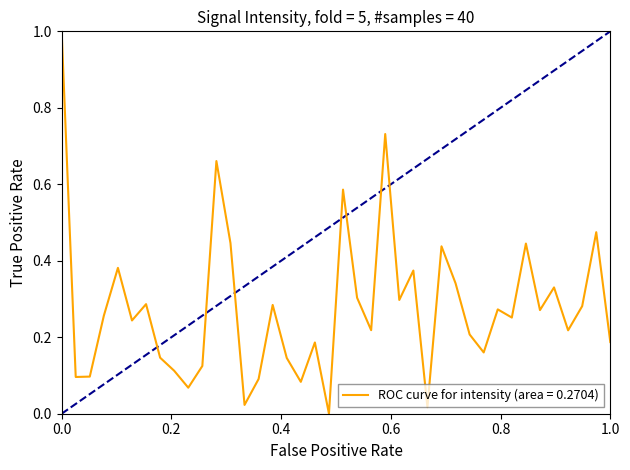

True or false: the data has more than 0 interior local peaks.

True